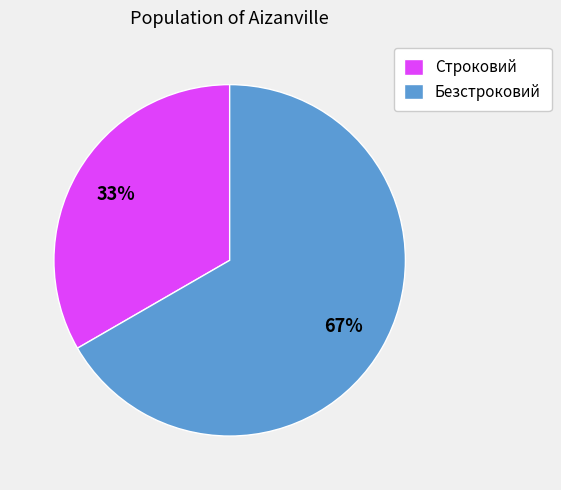

Approximately how many times larger is the value at Строковий compared to Безстроковий?

0.5